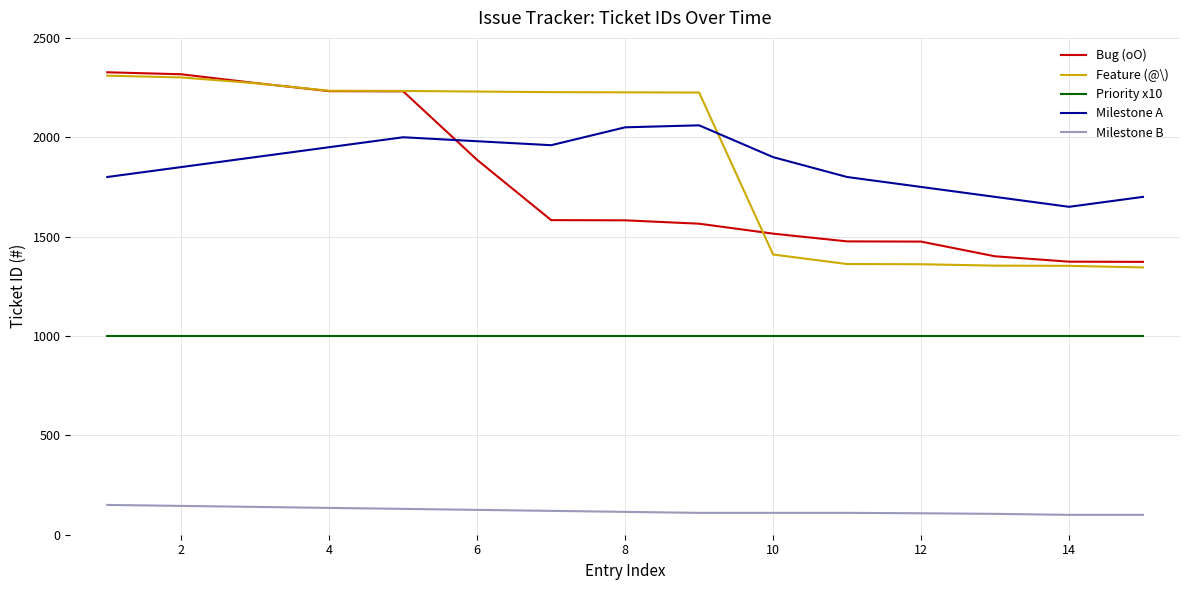

Which series has the widest spread of values?

Feature (@\)